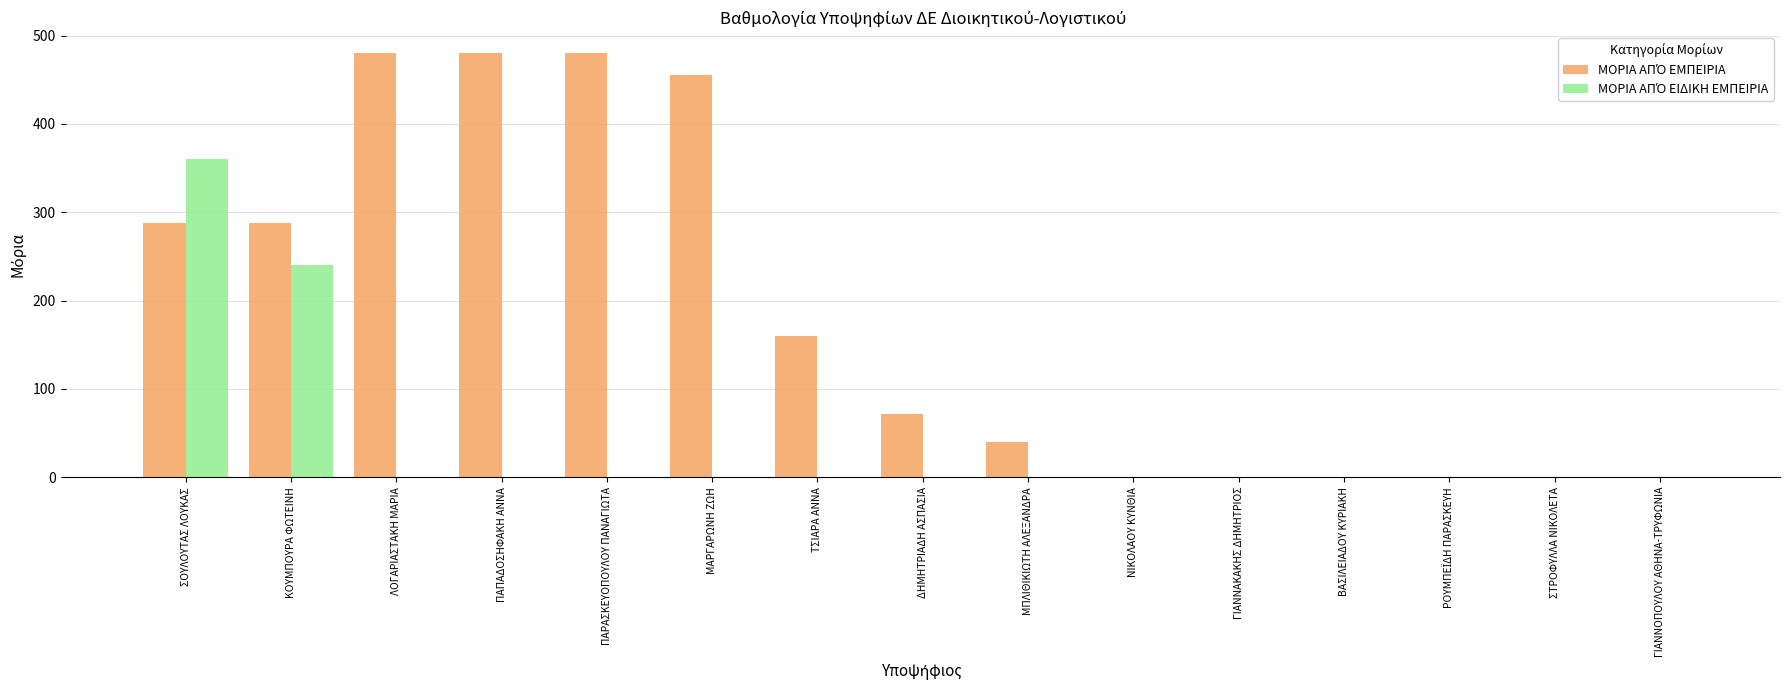

What is the maximum value shown in the chart?

480